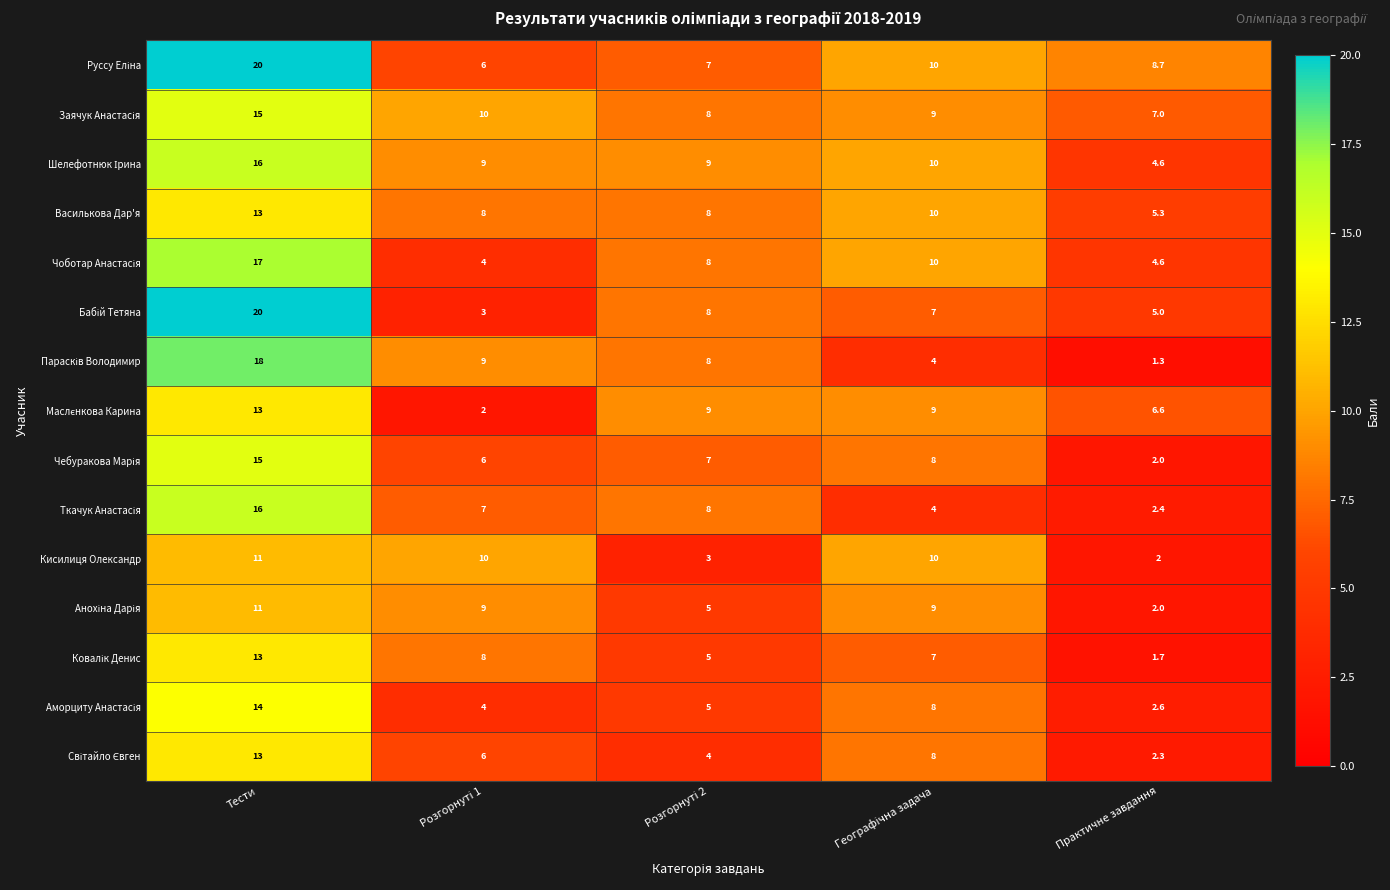

At which category is the sum across all series the highest?

Тести